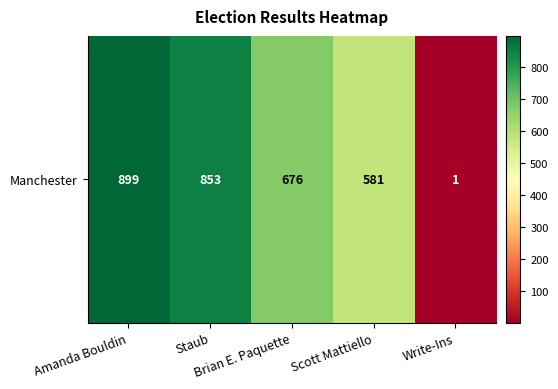

Rank the categories by value from lowest to highest.

Write-Ins, Scott Mattiello, Brian E. Paquette, Staub, Amanda Bouldin